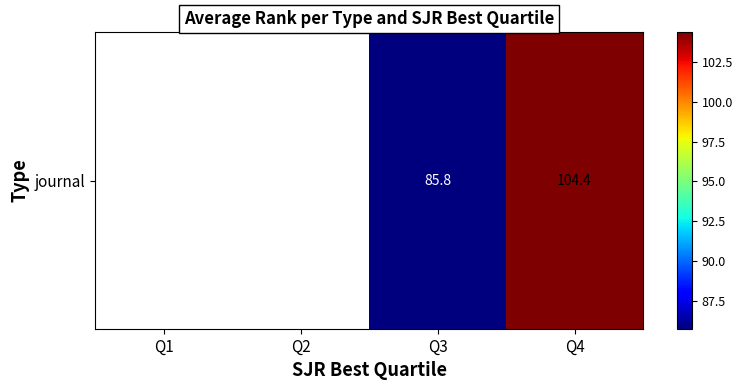

How many positive values are there?

2